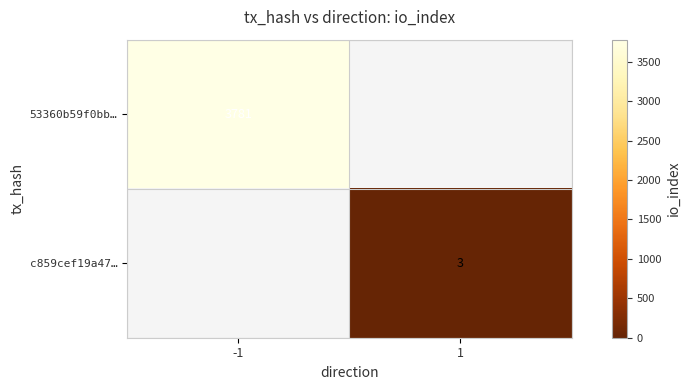

Is the value of c859cef19a47… at 1 greater than the value of 53360b59f0bb… at -1?

No